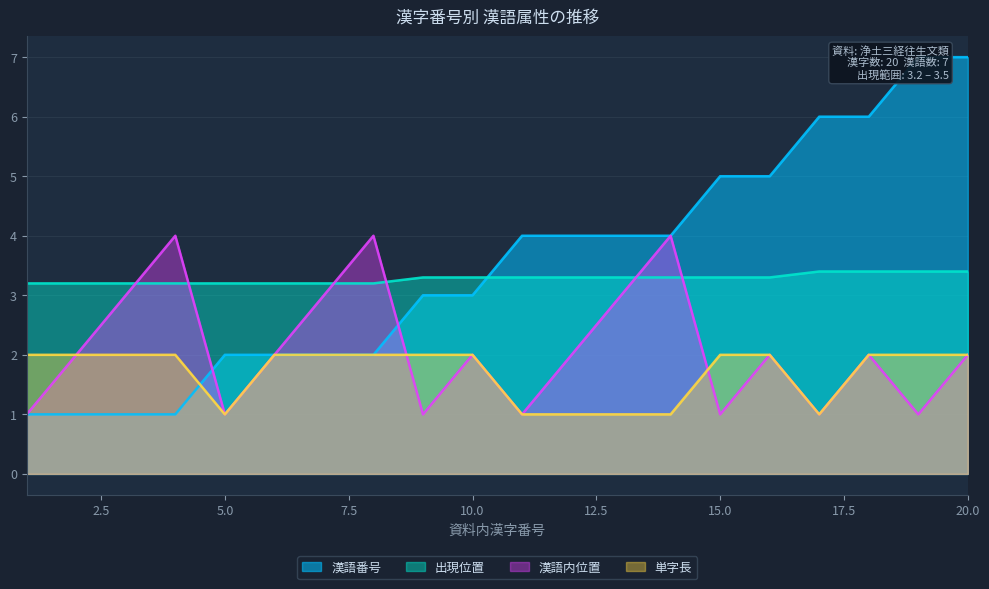

What value does the 出現位置 series have at 10.0?

3.3